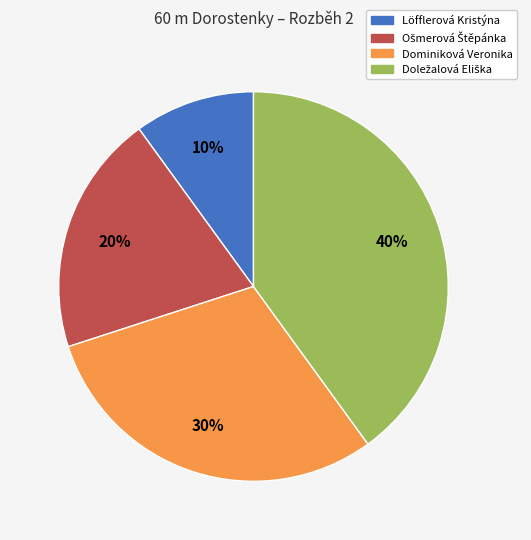

To the nearest percent, what is the average slice percentage?

25%